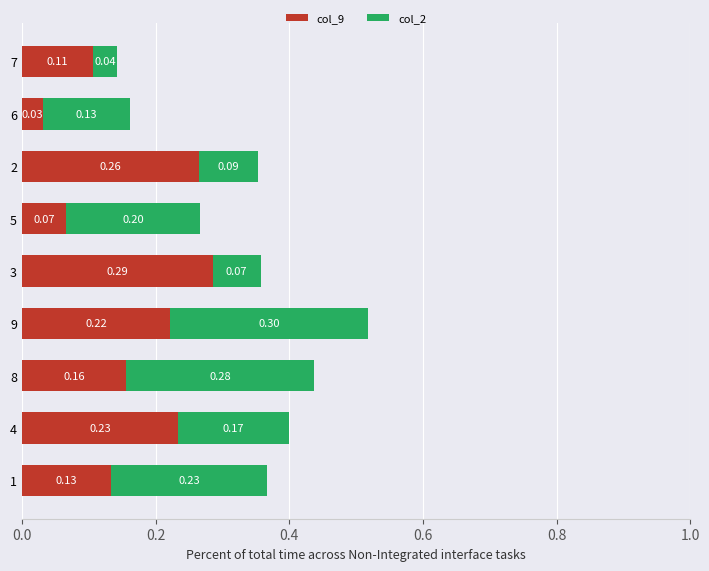

At which label does col_9 reach its peak?

3